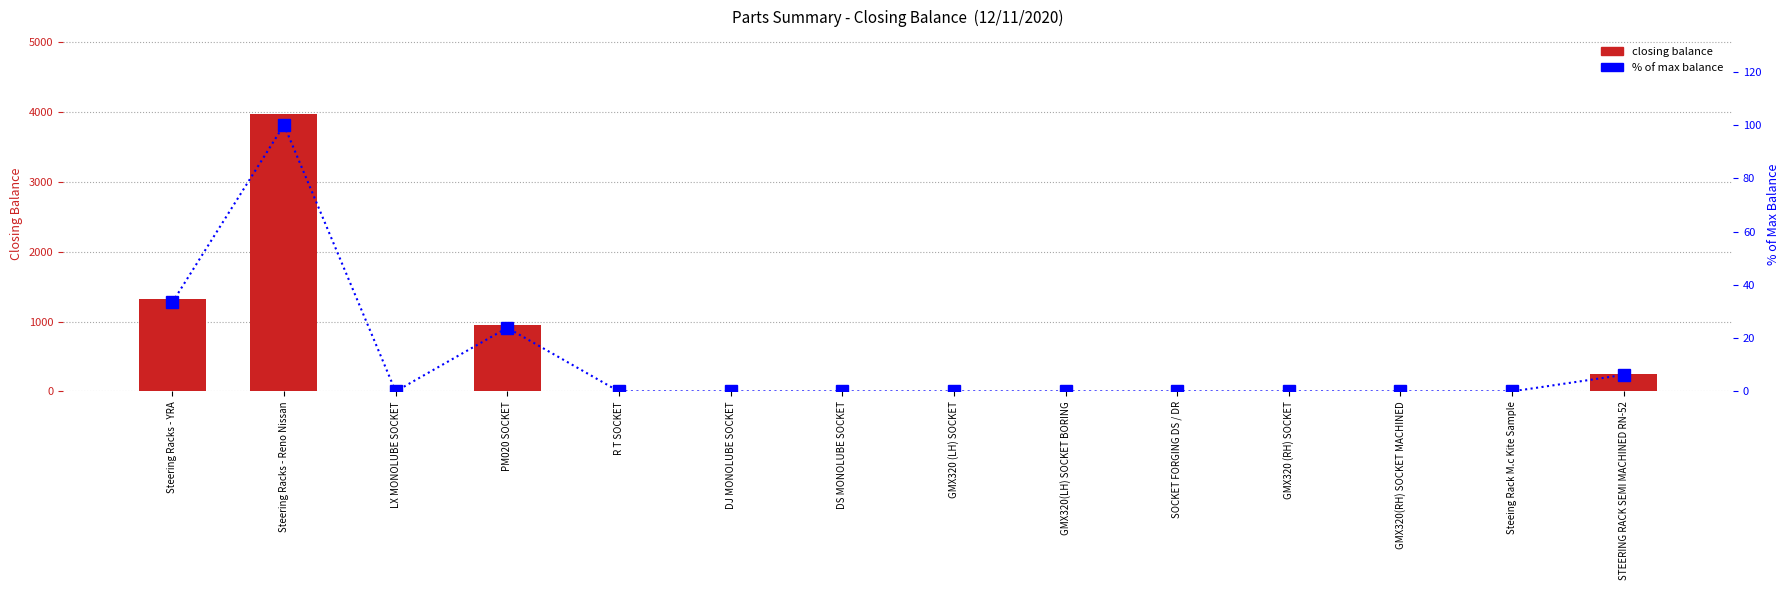

How many data points in % of max balance are above 0?

4